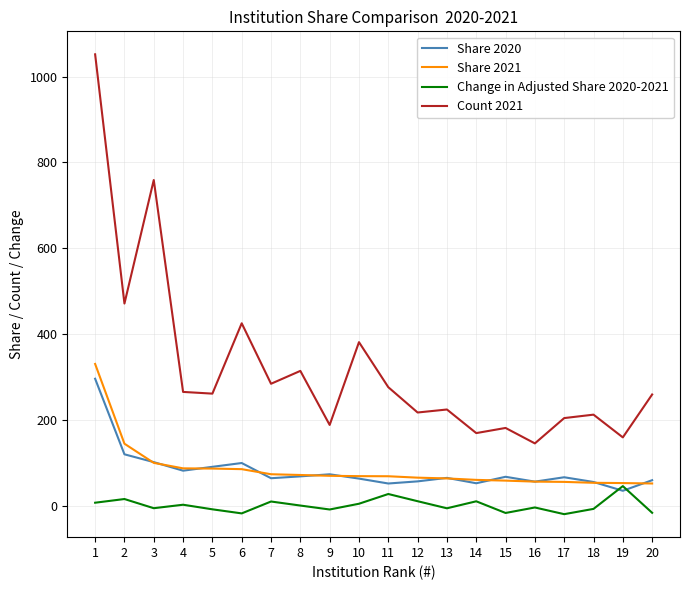

What is the sum of the Share 2021 values at 4 and 13?

150.1